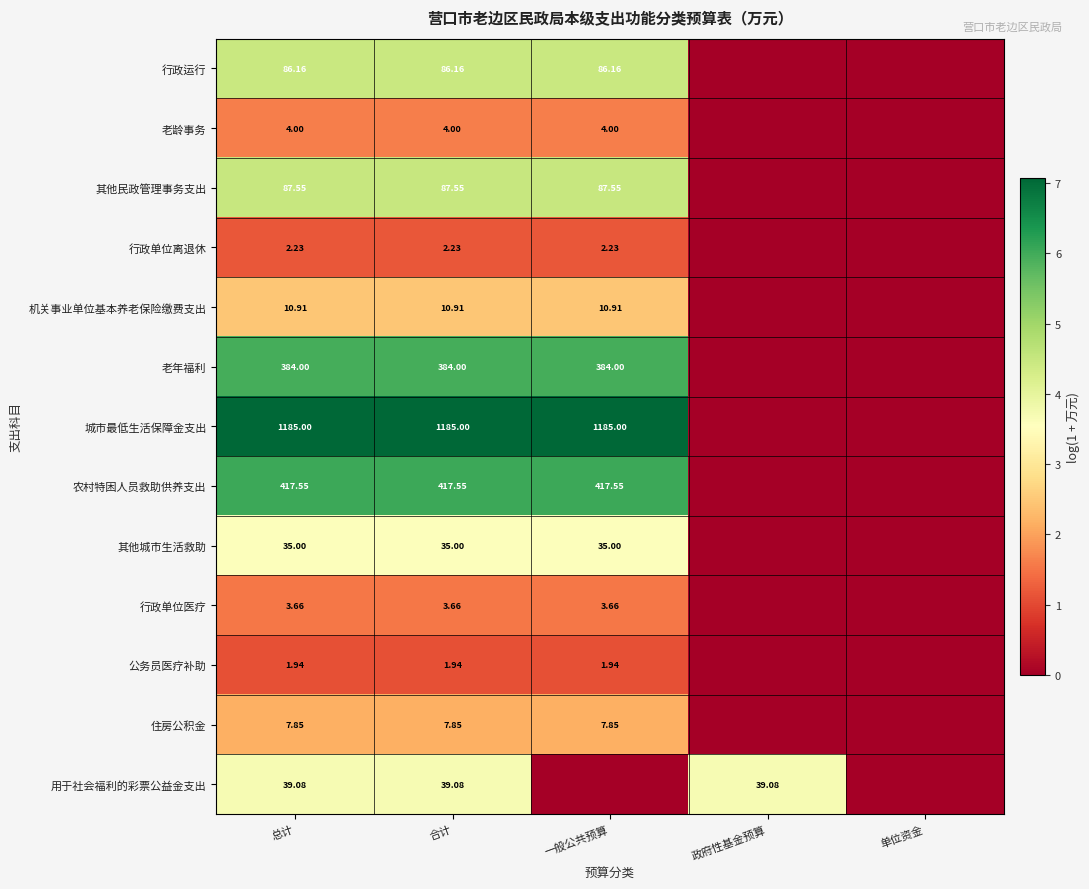

Is the value of 行政运行 at 总计 greater than the value of 行政单位离退休 at 一般公共预算?

Yes